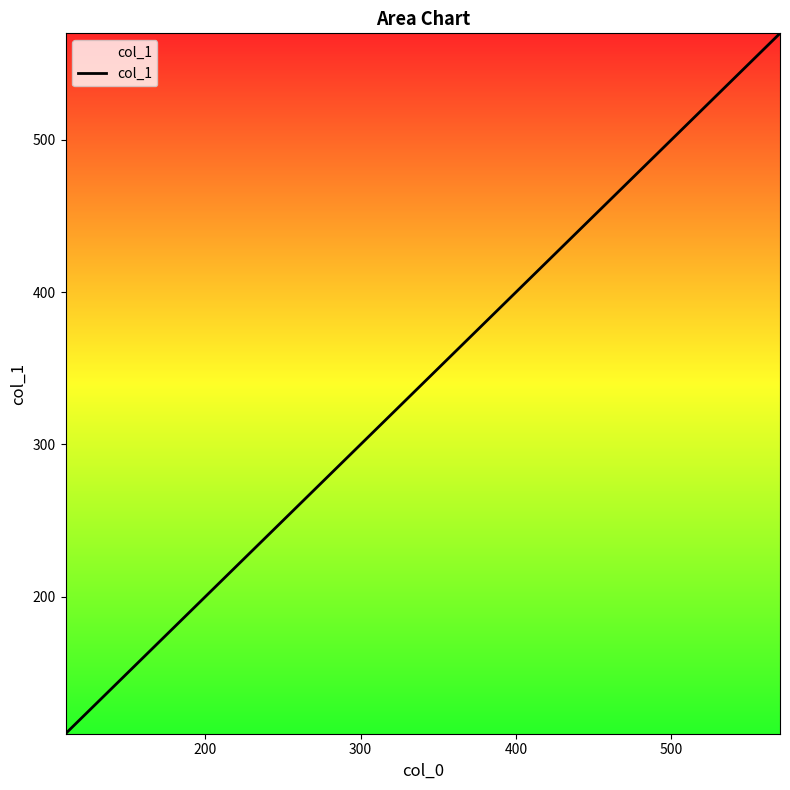

True or false: the data has more than 0 interior local peaks.

False